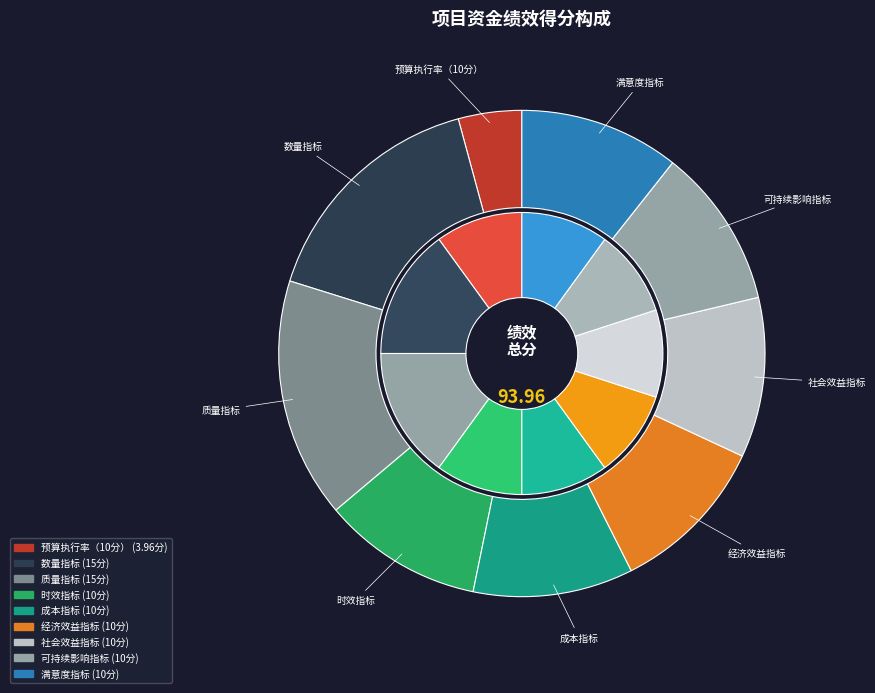

Do 时效指标 and 数量指标 together represent more than half of the pie?

No